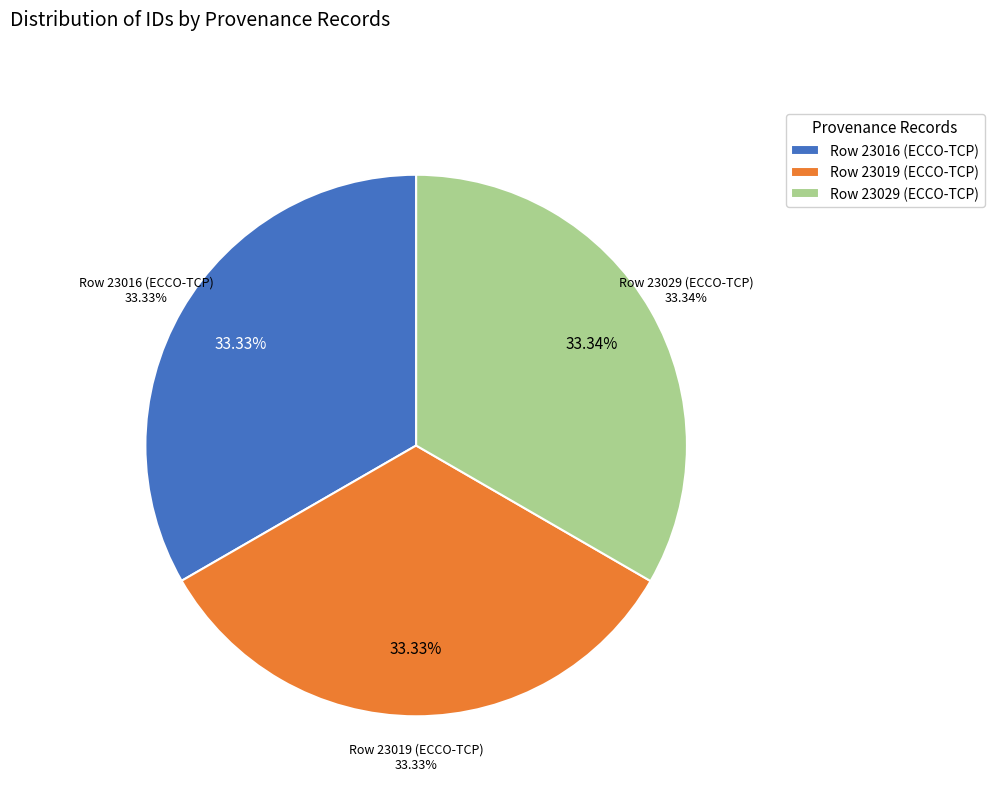

Is there a majority slice in this chart?

No